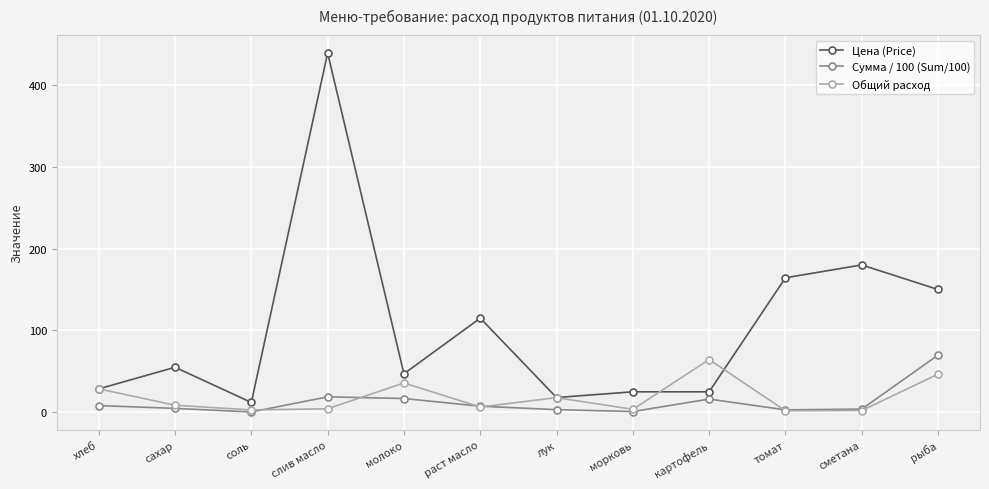

True or false: Сумма / 100 (Sum/100) and Общий расход intersect in this chart.

True